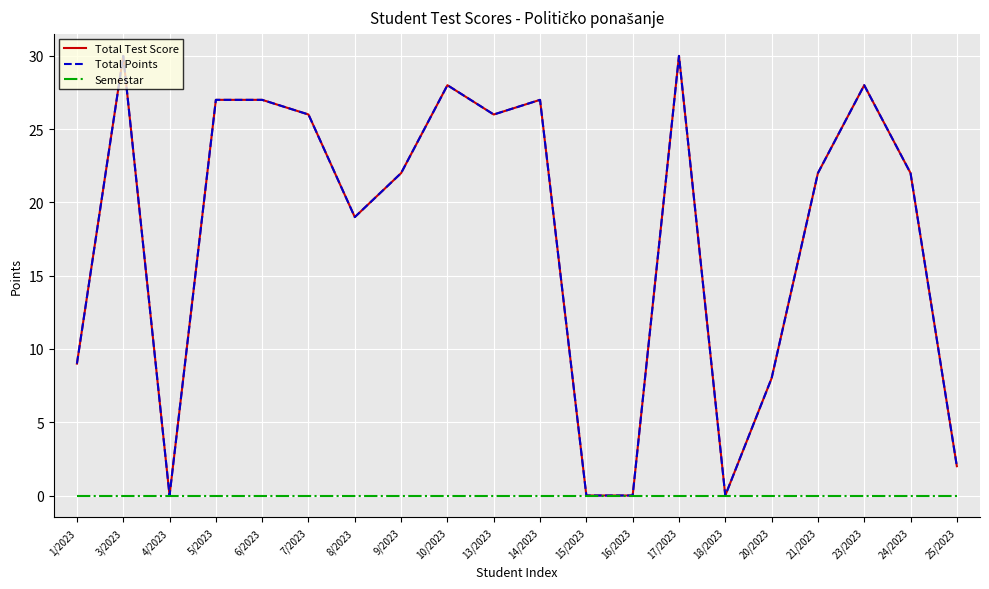

True or false: Total Test Score and Semestar cross at least once.

False